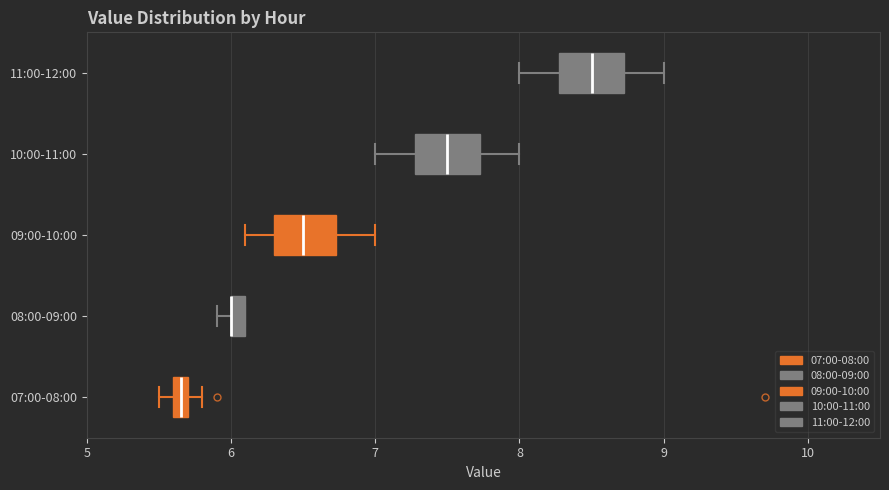

Where is the right edge of the box for 11:00-12:00 on the x-axis? The values are not printed on the chart, so give them approximately, as read against the axis.

8.7